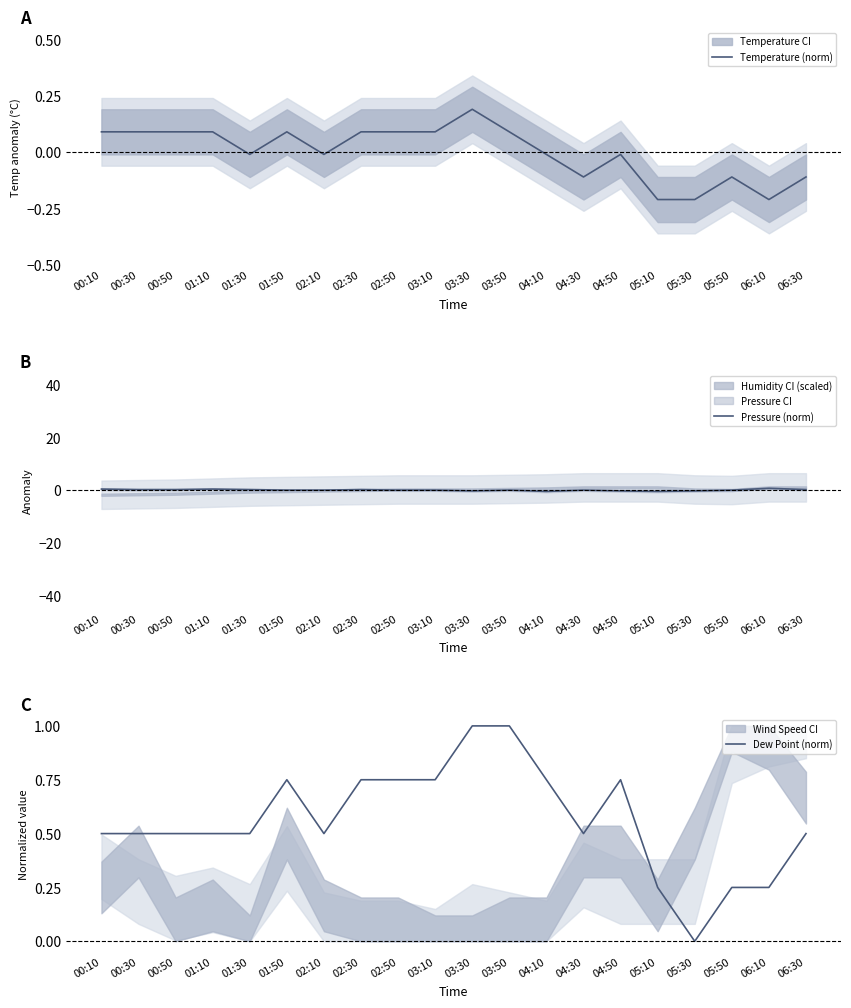

What is the difference between the maximum and minimum values in the Dew Point (norm) series?

1.0